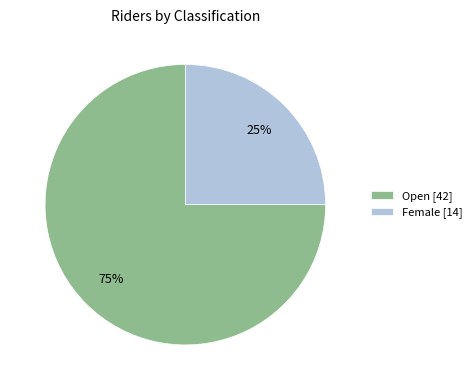

To the nearest percent, what is the combined percentage of Open and Female?

100%